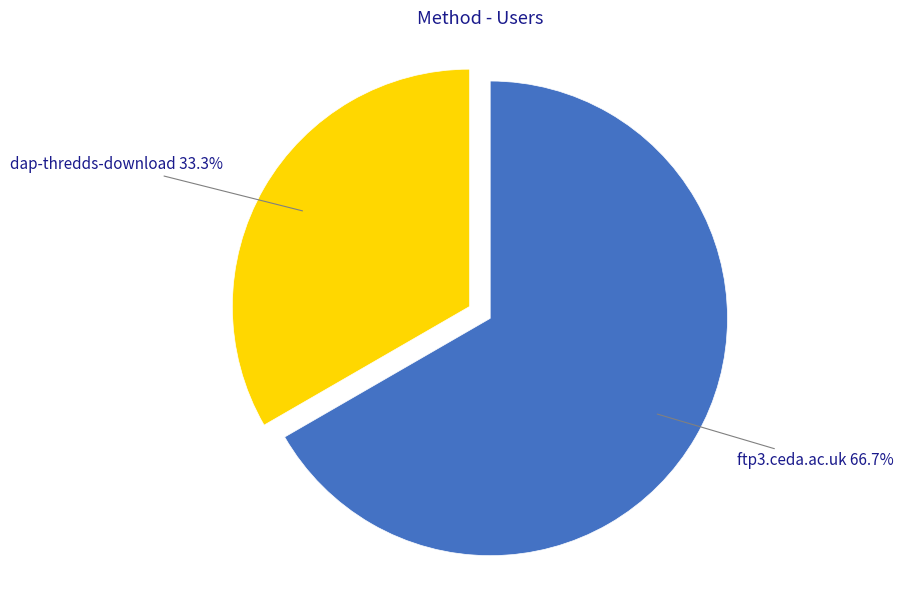

Does any single category account for the majority?

Yes